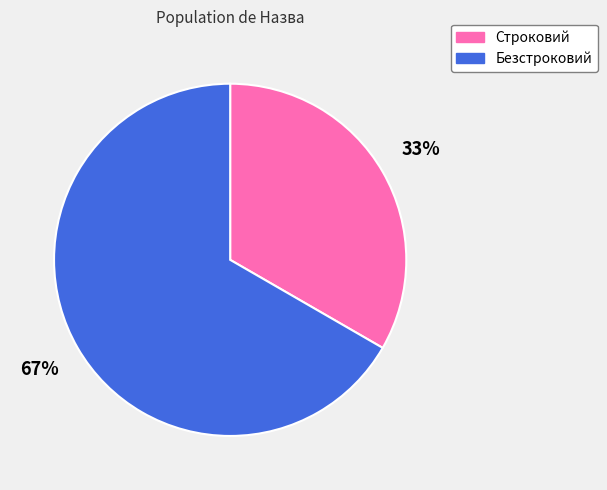

How many slices are in this pie chart?

2